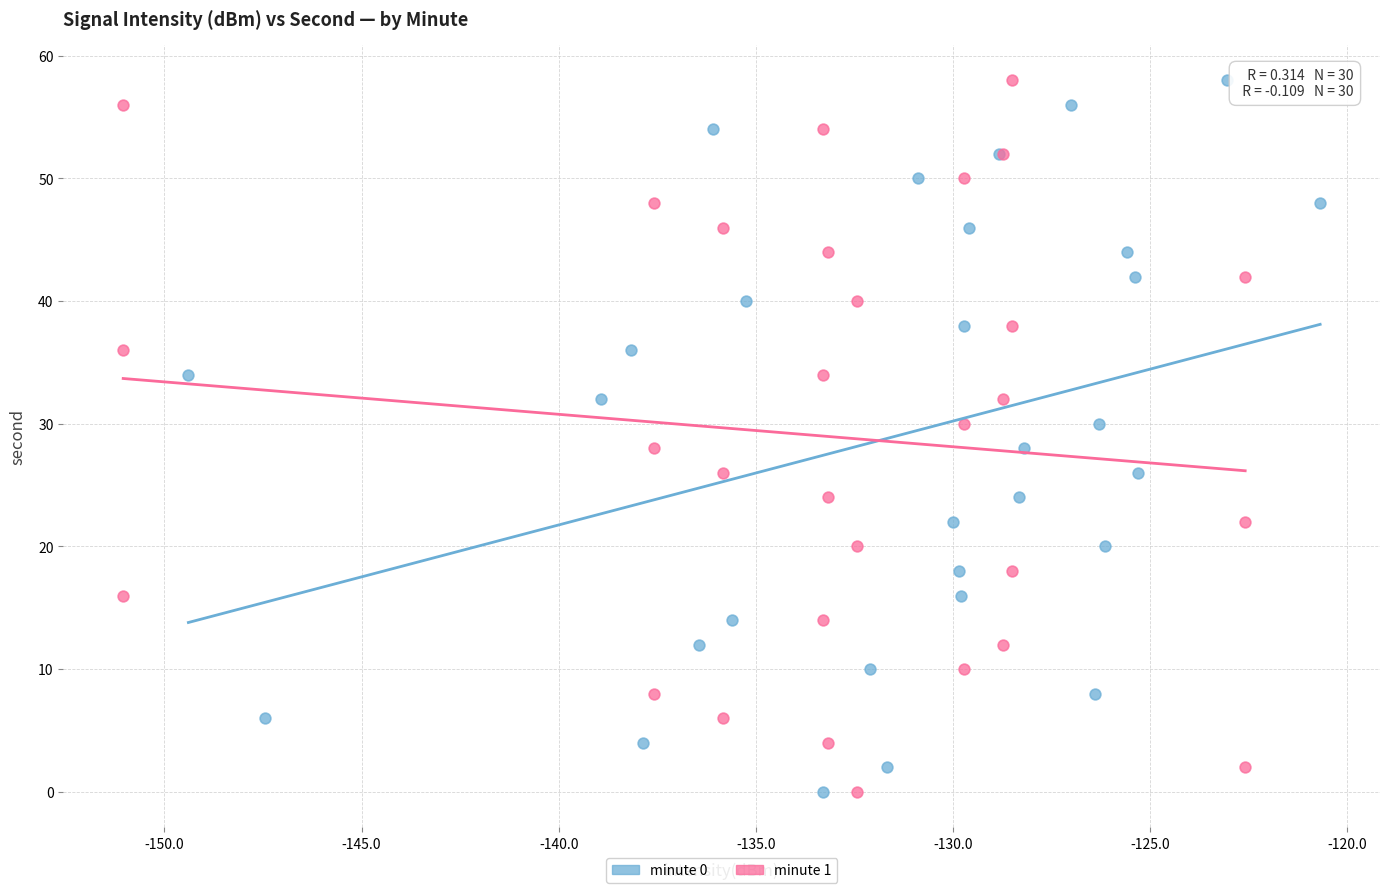

What are all the series names shown in the legend?

minute 0, minute 1